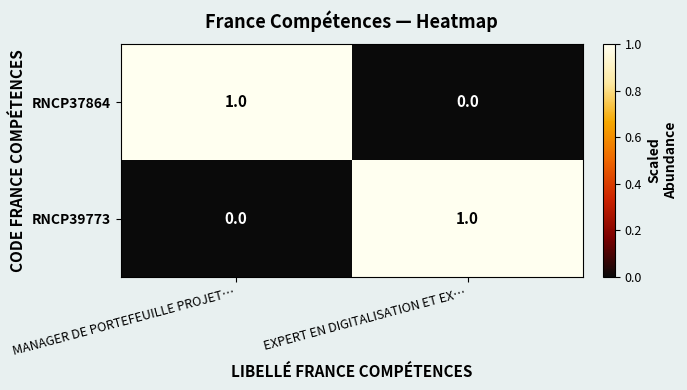

What is the maximum value shown in the chart?

1